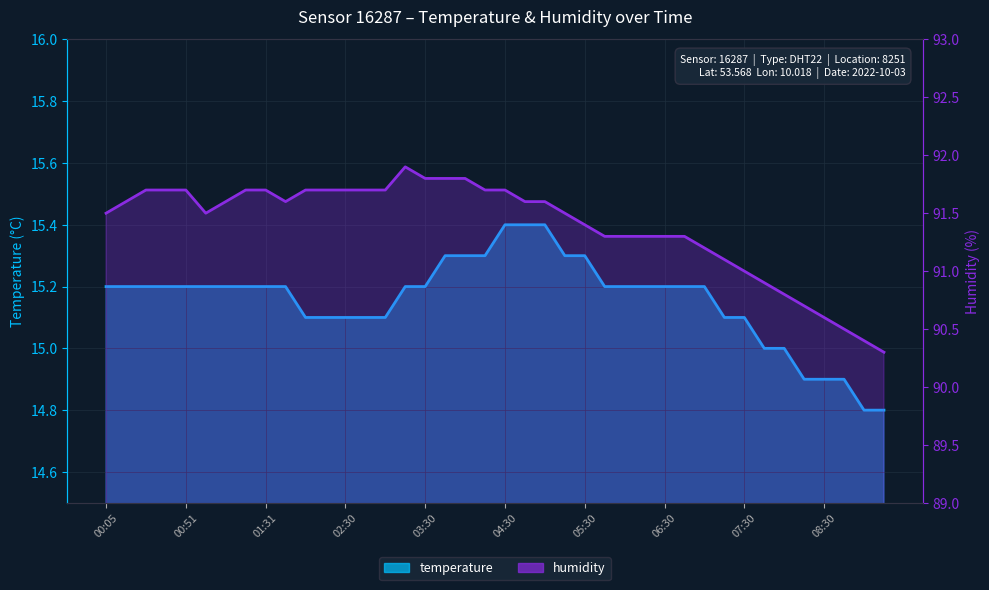

Reading right to left, list all the values displayed in this chart.

temperature: 09:15=14.8	09:00=14.8	08:45=14.9	08:30=14.9	08:15=14.9	08:00=15.0	07:45=15.0	07:30=15.1	07:15=15.1	07:00=15.2	06:45=15.2	06:30=15.2	06:15=15.2	06:00=15.2	05:45=15.2	05:30=15.3	05:15=15.3	05:00=15.4	04:45=15.4	04:30=15.4	04:15=15.3	04:00=15.3	03:45=15.3	03:30=15.2	03:15=15.2	03:00=15.1	02:45=15.1	02:30=15.1	02:15=15.1	02:00=15.1	01:47=15.2	01:31=15.2	01:19=15.2	01:11=15.2	01:00=15.2	00:51=15.2	00:37=15.2	00:29=15.2	00:18=15.2	00:05=15.2
humidity: 09:15=90.3	09:00=90.4	08:45=90.5	08:30=90.6	08:15=90.7	08:00=90.8	07:45=90.9	07:30=91.0	07:15=91.1	07:00=91.2	06:45=91.3	06:30=91.3	06:15=91.3	06:00=91.3	05:45=91.3	05:30=91.4	05:15=91.5	05:00=91.6	04:45=91.6	04:30=91.7	04:15=91.7	04:00=91.8	03:45=91.8	03:30=91.8	03:15=91.9	03:00=91.7	02:45=91.7	02:30=91.7	02:15=91.7	02:00=91.7	01:47=91.6	01:31=91.7	01:19=91.7	01:11=91.6	01:00=91.5	00:51=91.7	00:37=91.7	00:29=91.7	00:18=91.6	00:05=91.5